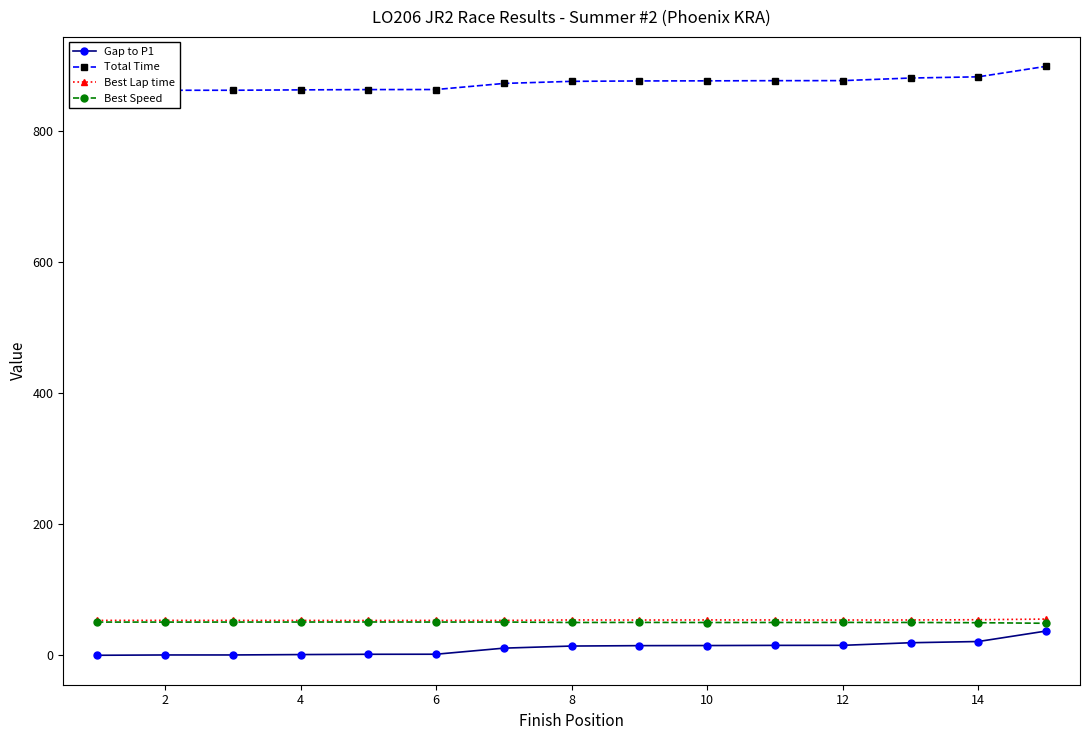

What is the sum of all Best Lap time values?

805.4